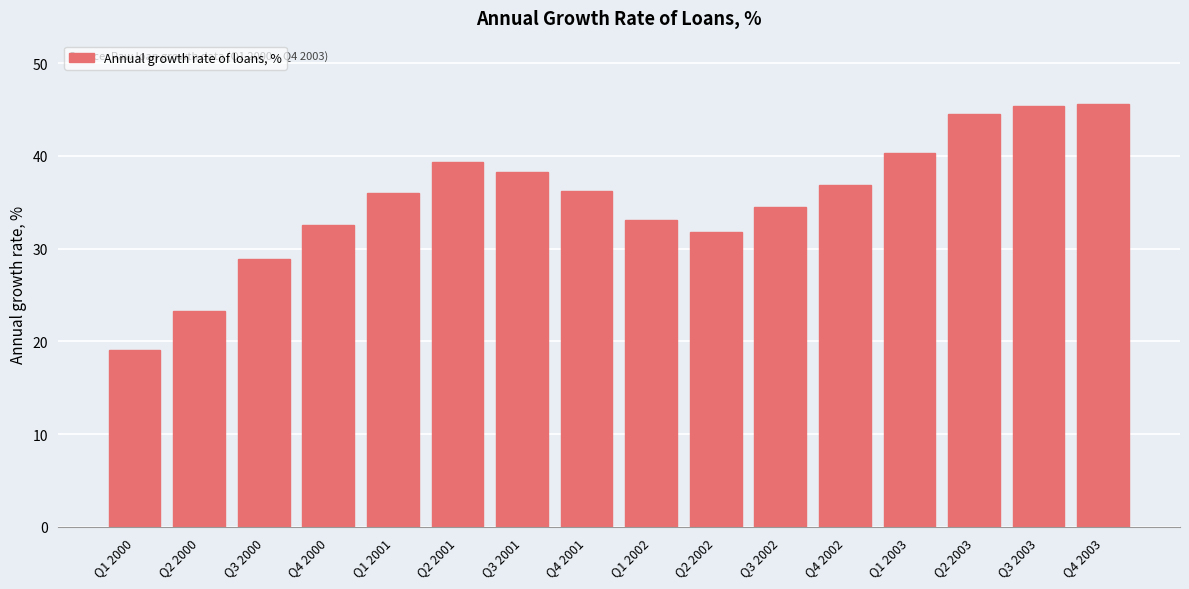

Reading right to left, extract all data points from this chart.

Q4 2003=45.6	Q3 2003=45.4	Q2 2003=44.5	Q1 2003=40.3	Q4 2002=36.9	Q3 2002=34.5	Q2 2002=31.8	Q1 2002=33.1	Q4 2001=36.3	Q3 2001=38.3	Q2 2001=39.3	Q1 2001=36.0	Q4 2000=32.5	Q3 2000=28.9	Q2 2000=23.3	Q1 2000=19.0